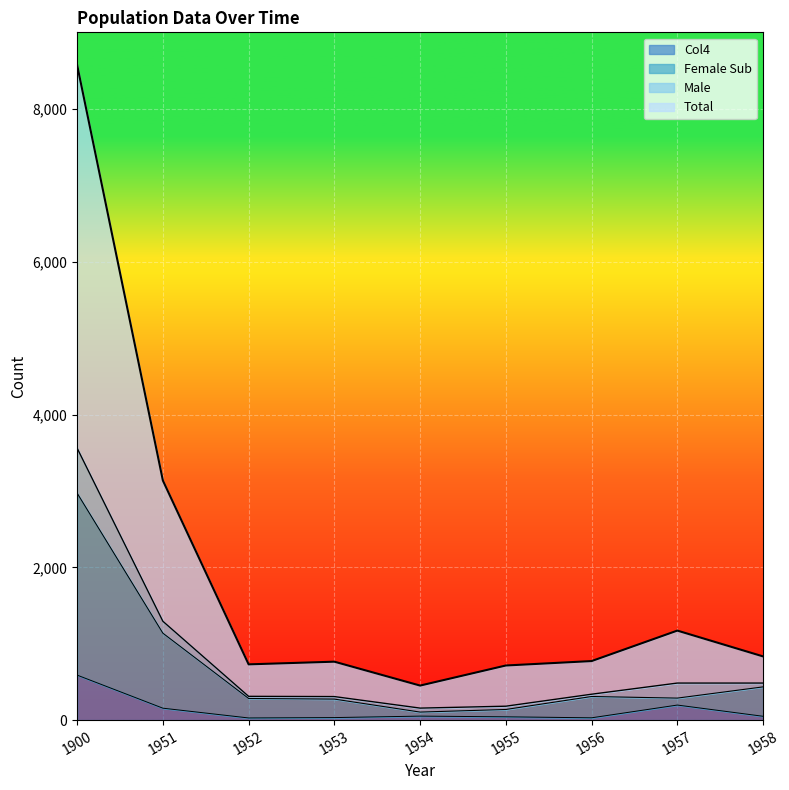

What is the spread (max minus min) of values at 1900?

7989